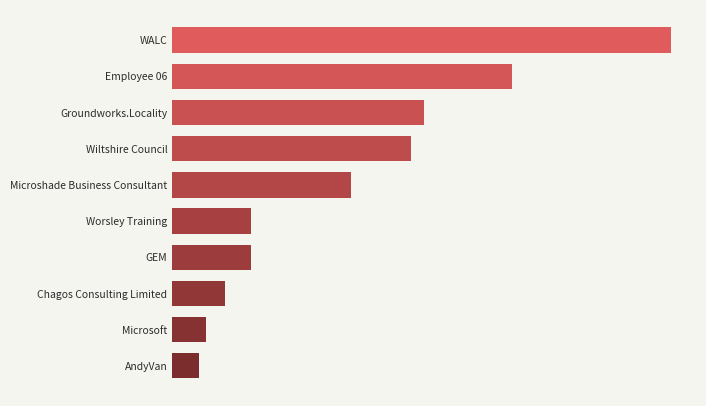

Does the chart contain any negative values?

No